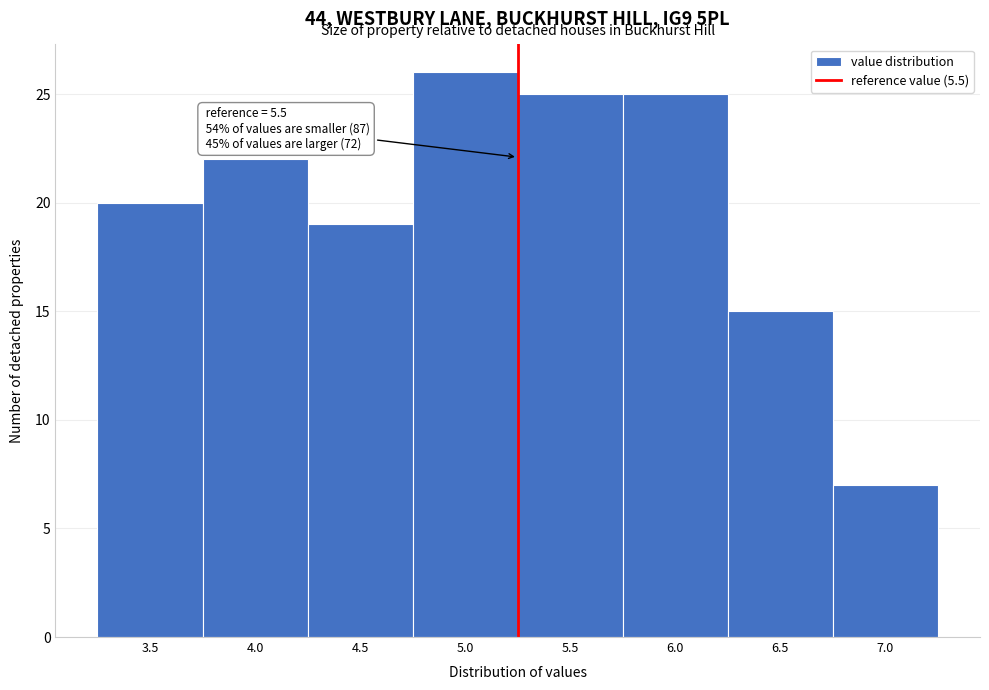

Reading left to right, what are all the values shown in this chart?

20	22	19	26	25	25	15	7